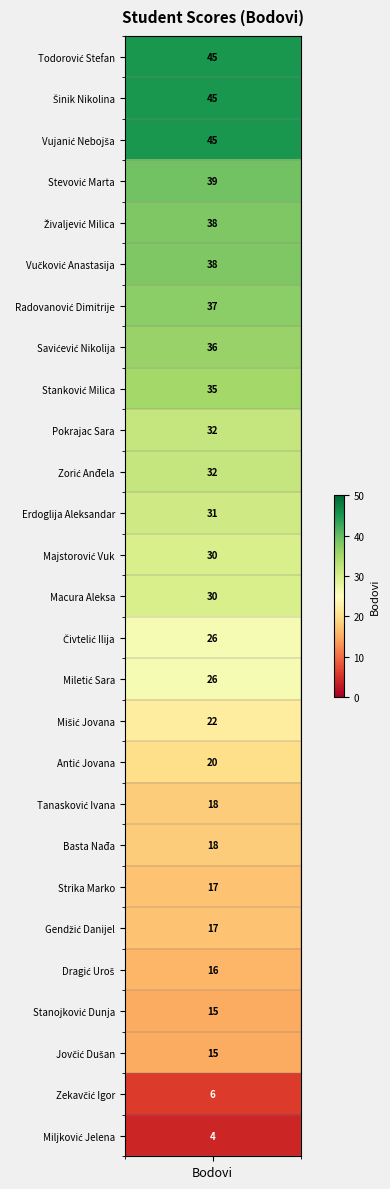

Is it true that the value at Zorić Anđela is 47?

False